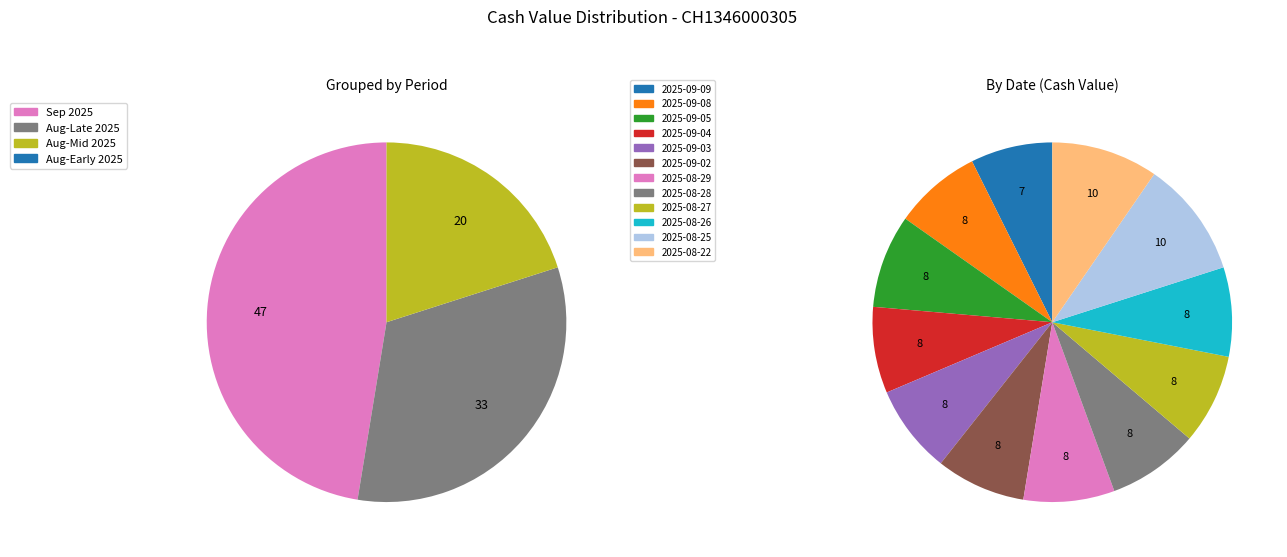

Is there any slice that represents more than half of the pie?

No